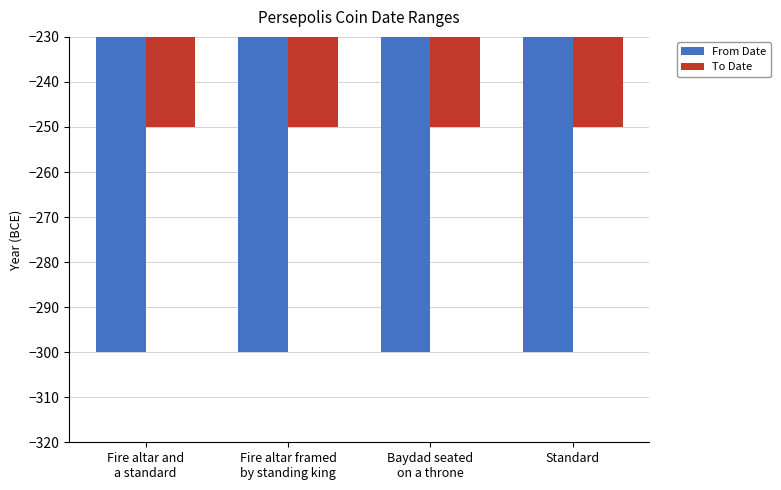

Reading left to right, extract all data points from this chart.

From Date: -300	-300	-300	-300
To Date: -250	-250	-250	-250